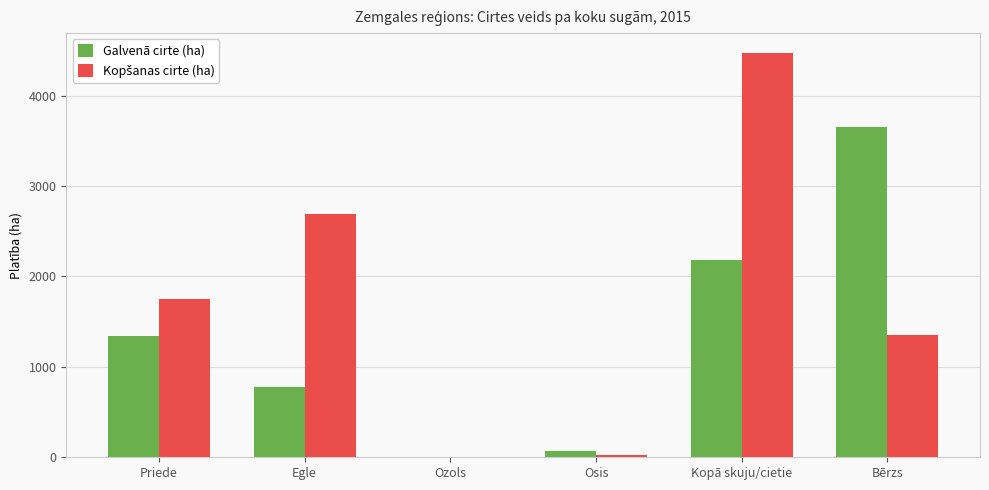

What is the total value across all series at Priede?

3092.5